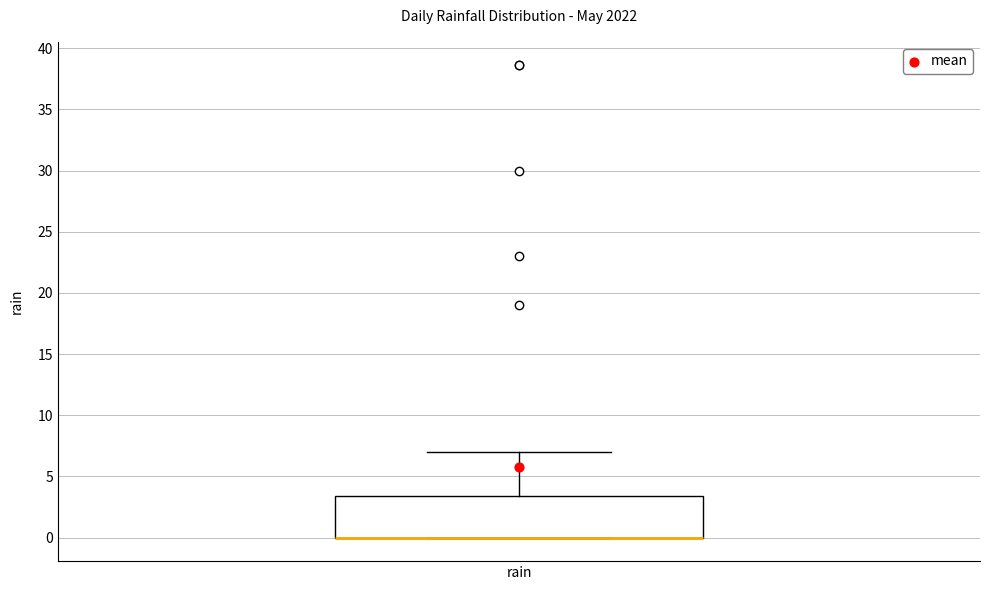

Read this box plot against the y-axis: the position of the median line, the range covered by the box, and the ends of both whiskers. The values are not printed on the chart, so give them approximately, as read against the axis.

median 0.0 (drawn on the box's lower edge), box 0.0 to 3.5, whiskers 0.0 to 7.0